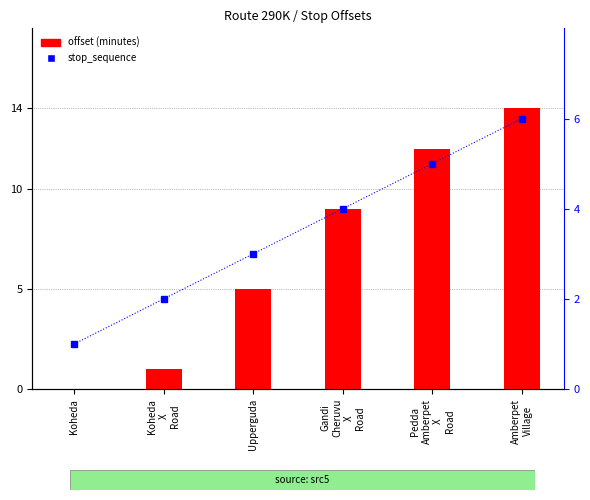

Reading left to right, transcribe all the data shown in this chart.

offset (minutes): 0	1	5	9	12	14
stop_sequence: 1	2	3	4	5	6